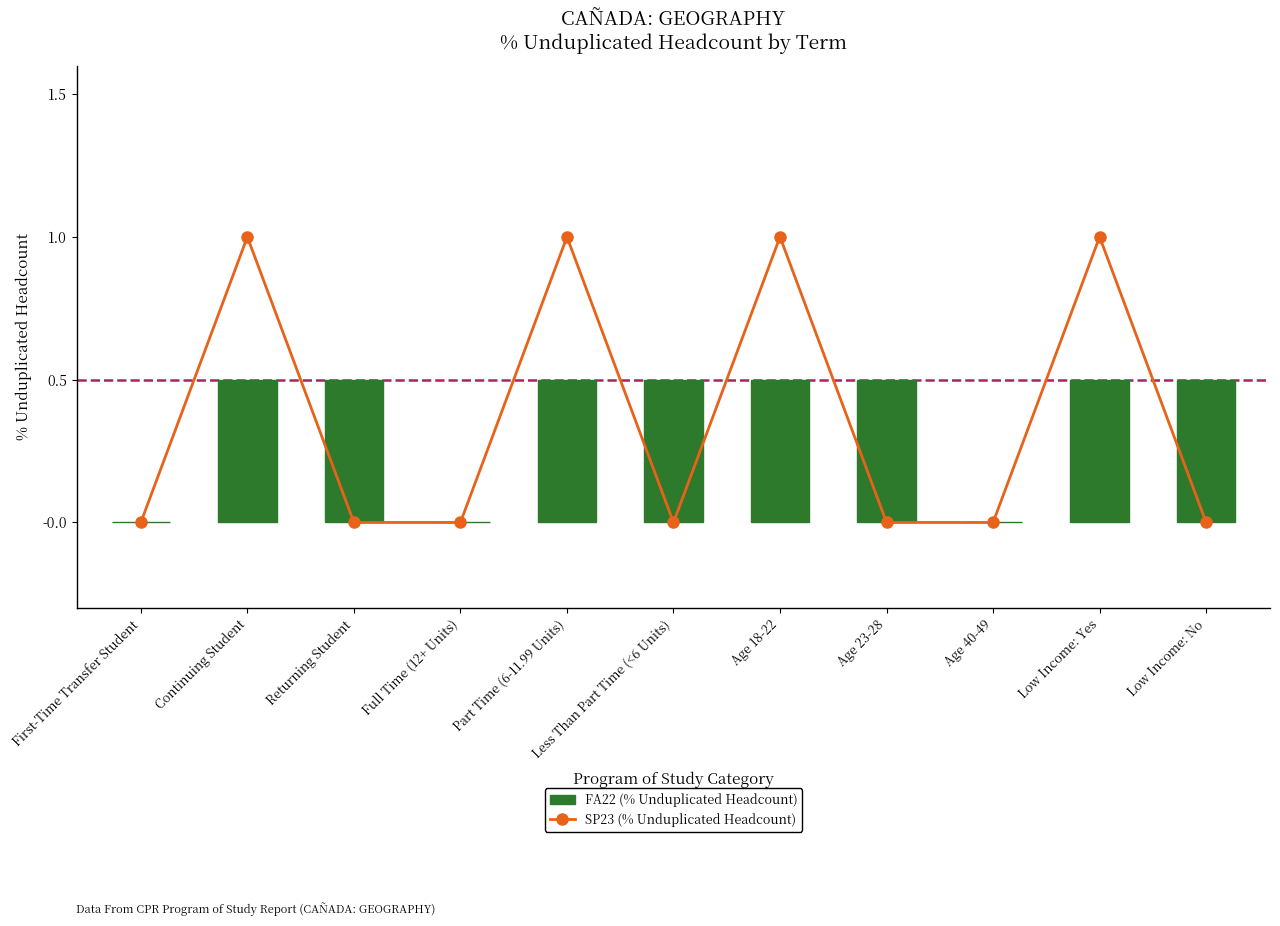

The FA22 (% Unduplicated Headcount) series shows 0.5 at Less Than Part Time (<6 Units). True or false?

True